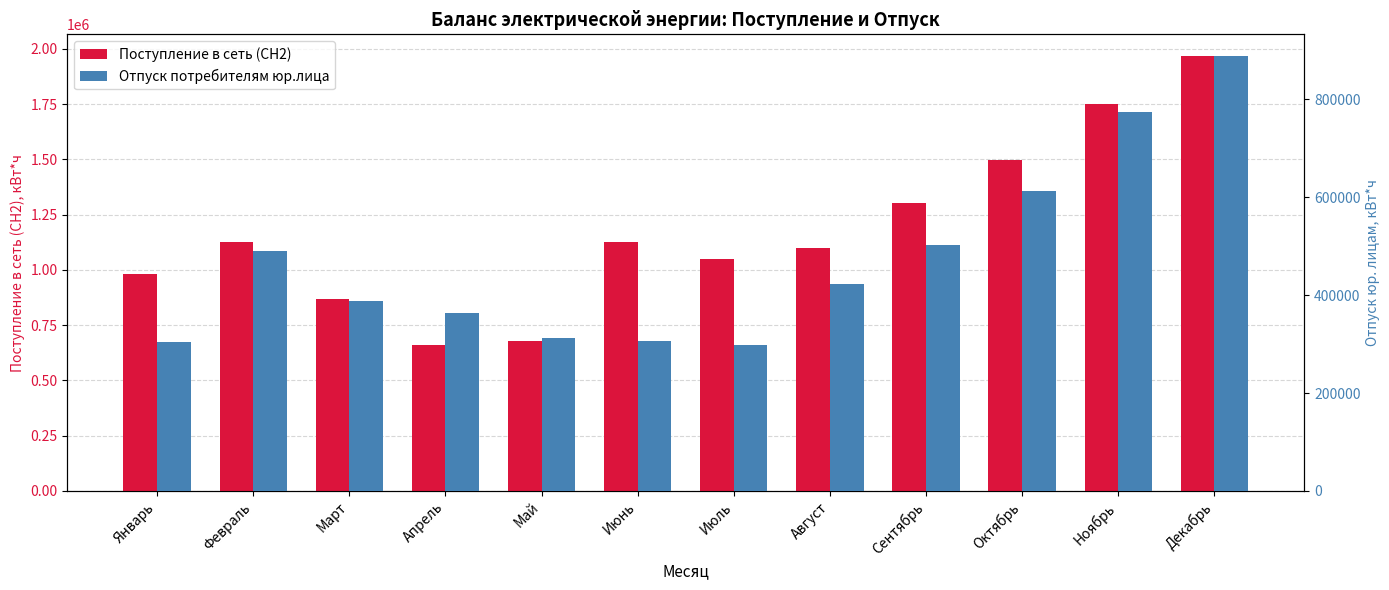

What is the difference between the maximum and second lowest values in the Поступление в сеть (СН2) series?

1287473